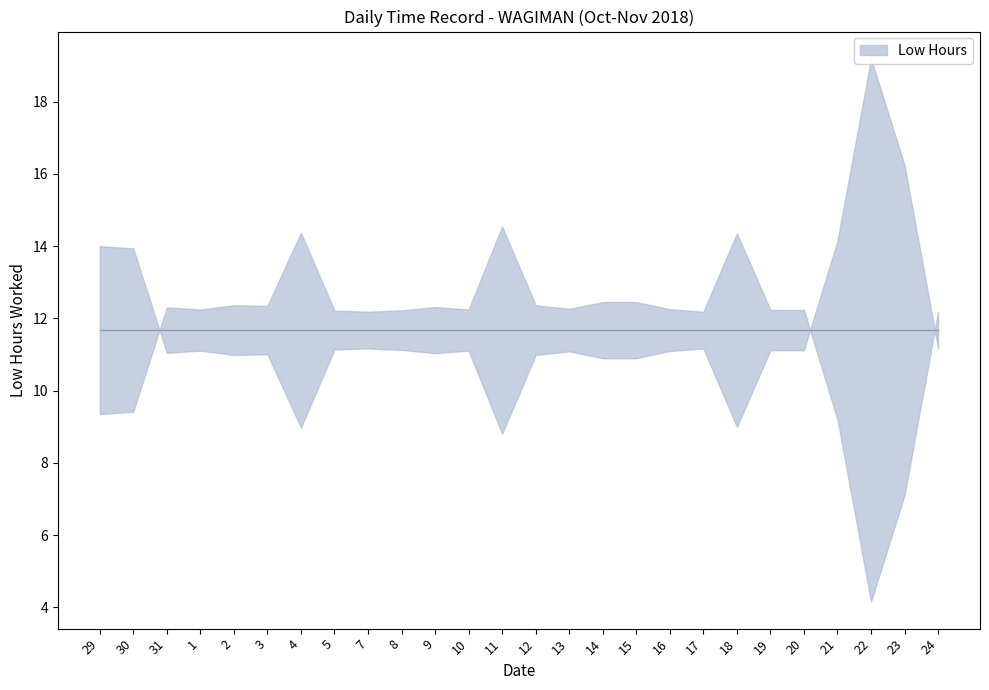

How many interior local valleys (lower than both neighbors) does the data have?

6